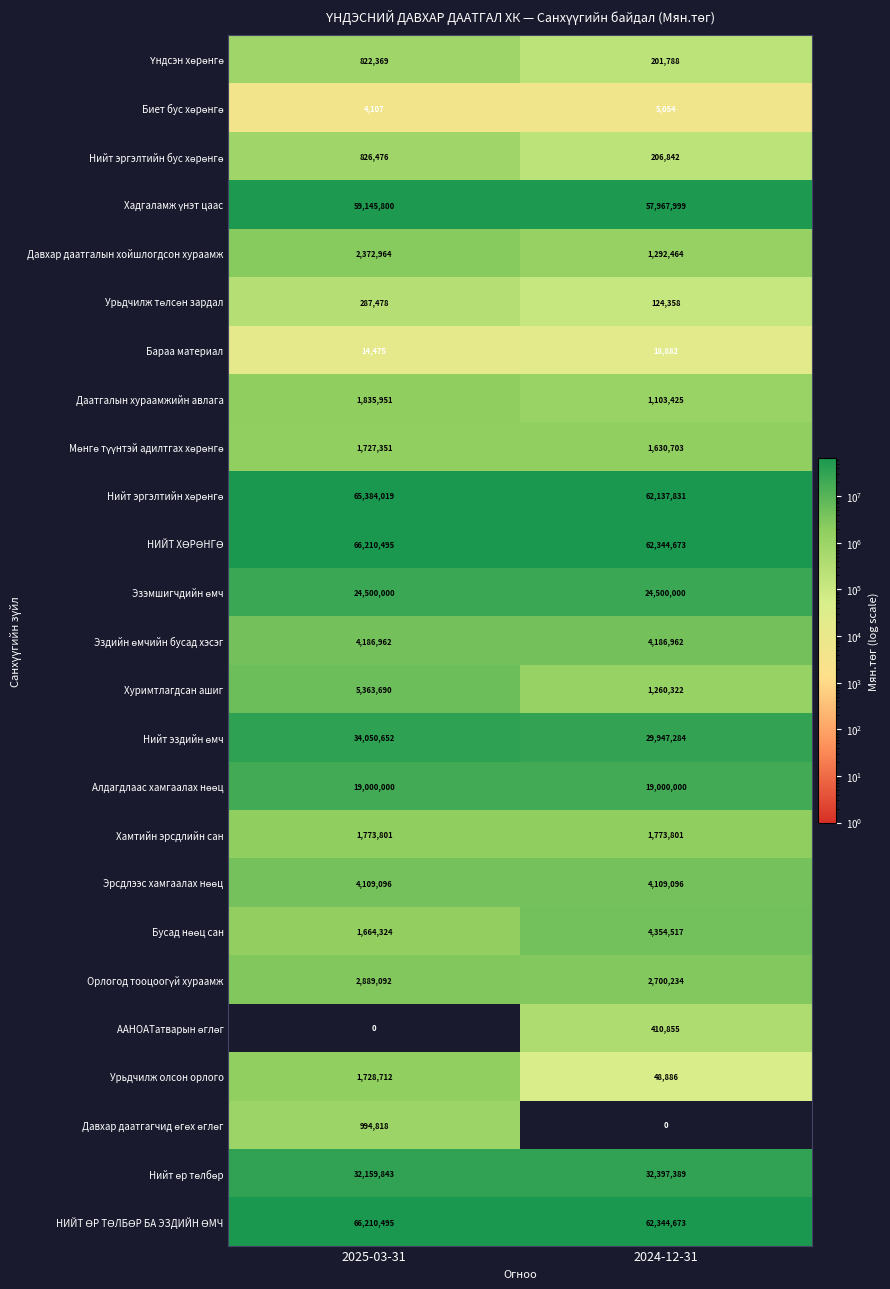

What is the difference between the highest and lowest values at 2024-12-31?

62344673